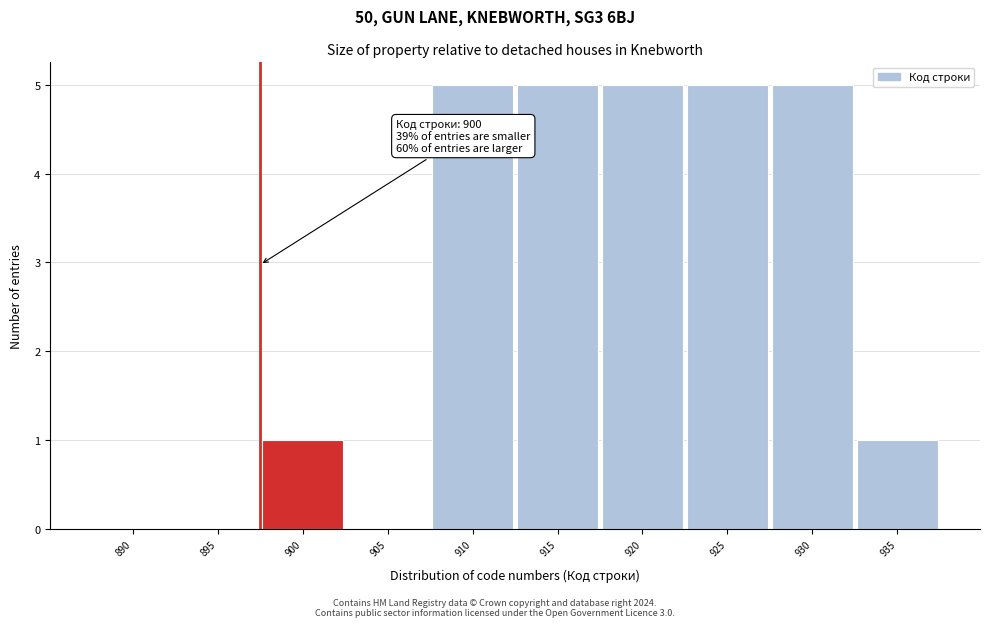

Reading left to right, extract all data points from this chart.

890=0	895=0	900=1	905=0	910=5	915=5	920=5	925=5	930=5	935=1